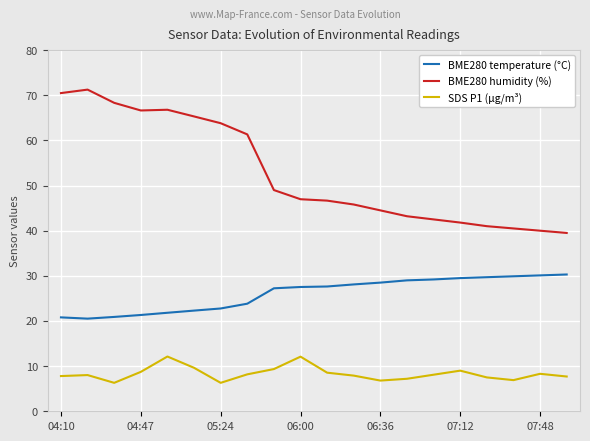

Which series has the largest total across all categories?

BME280 humidity (%)